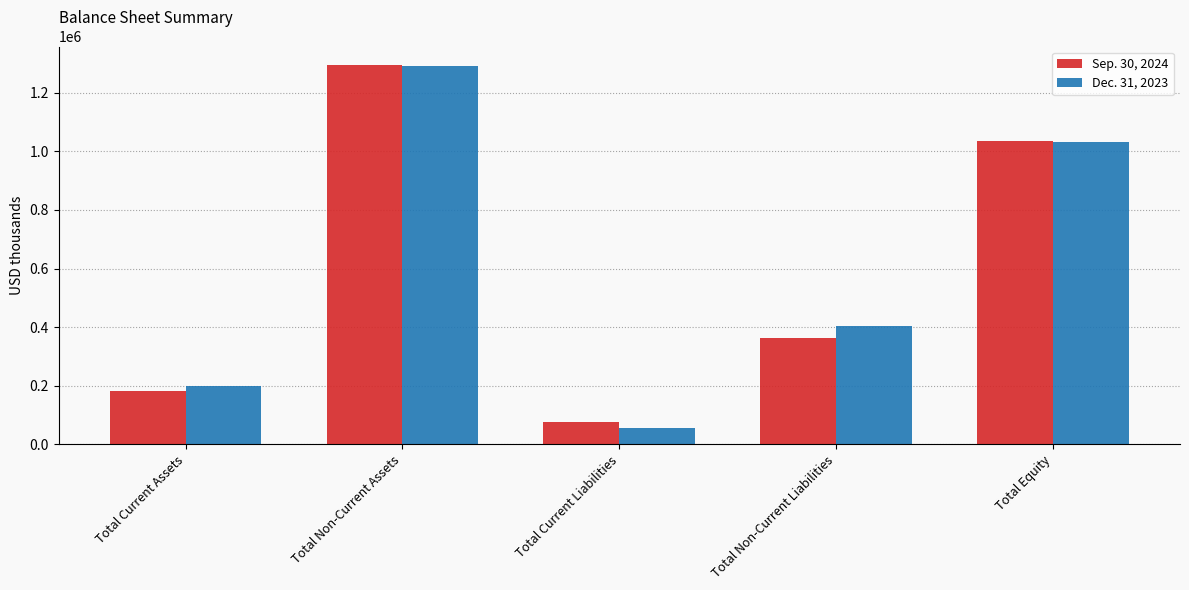

Count the number of categories in the chart.

5